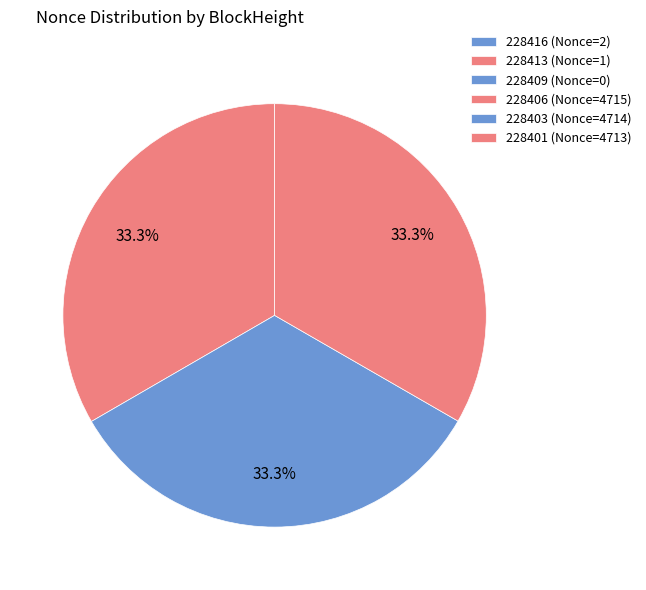

True or false: 228413 (Nonce=1) accounts for 1% of the total.

False